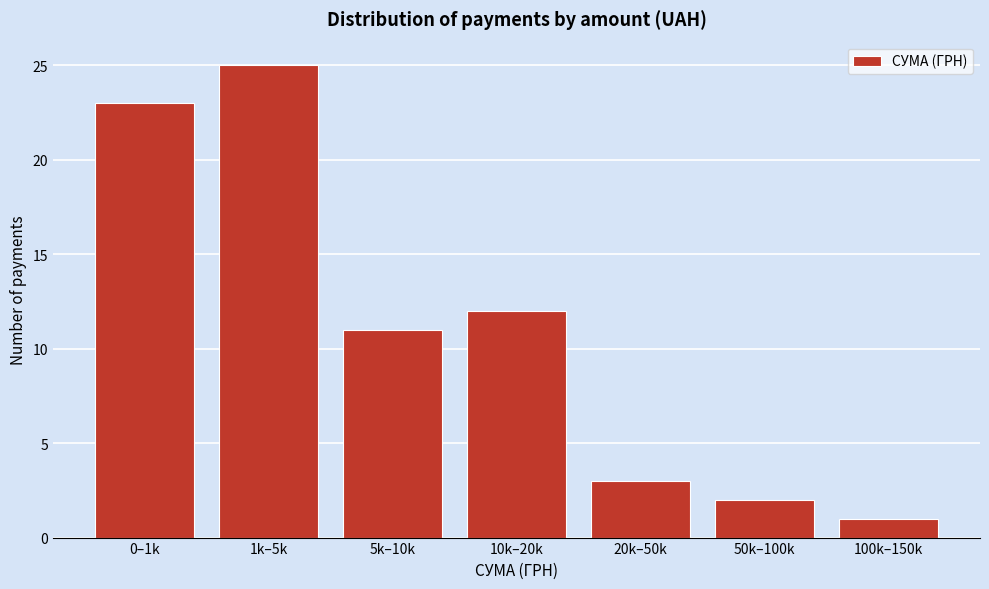

Reading right to left, list all the values displayed in this chart.

1	2	3	12	11	25	23